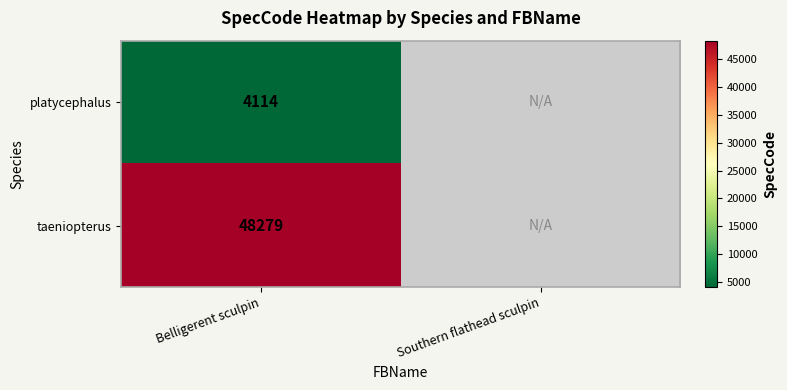

What is the maximum value shown in the chart?

48279.0